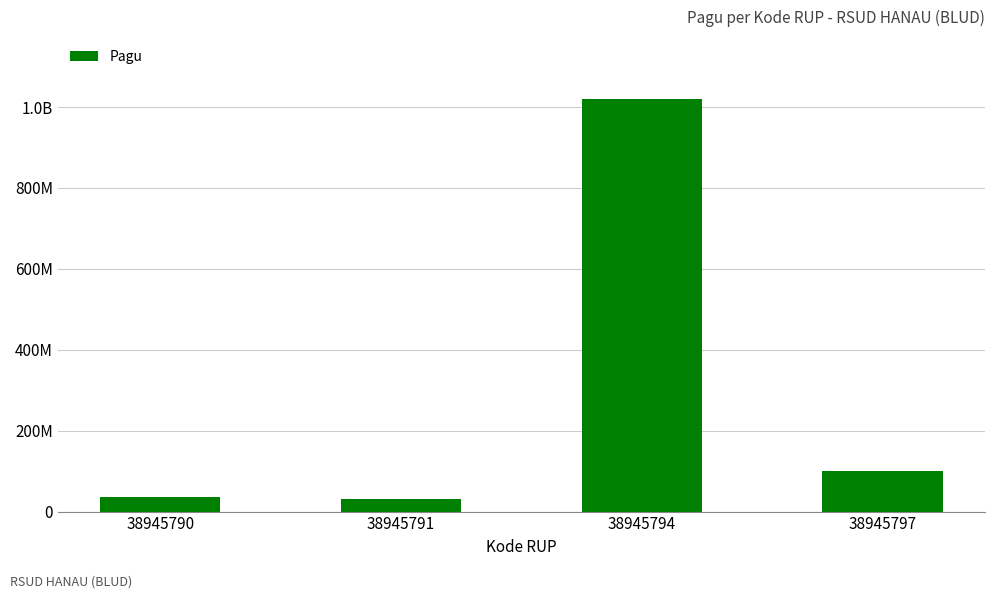

List the labels in order of value, smallest first.

38945791, 38945790, 38945797, 38945794